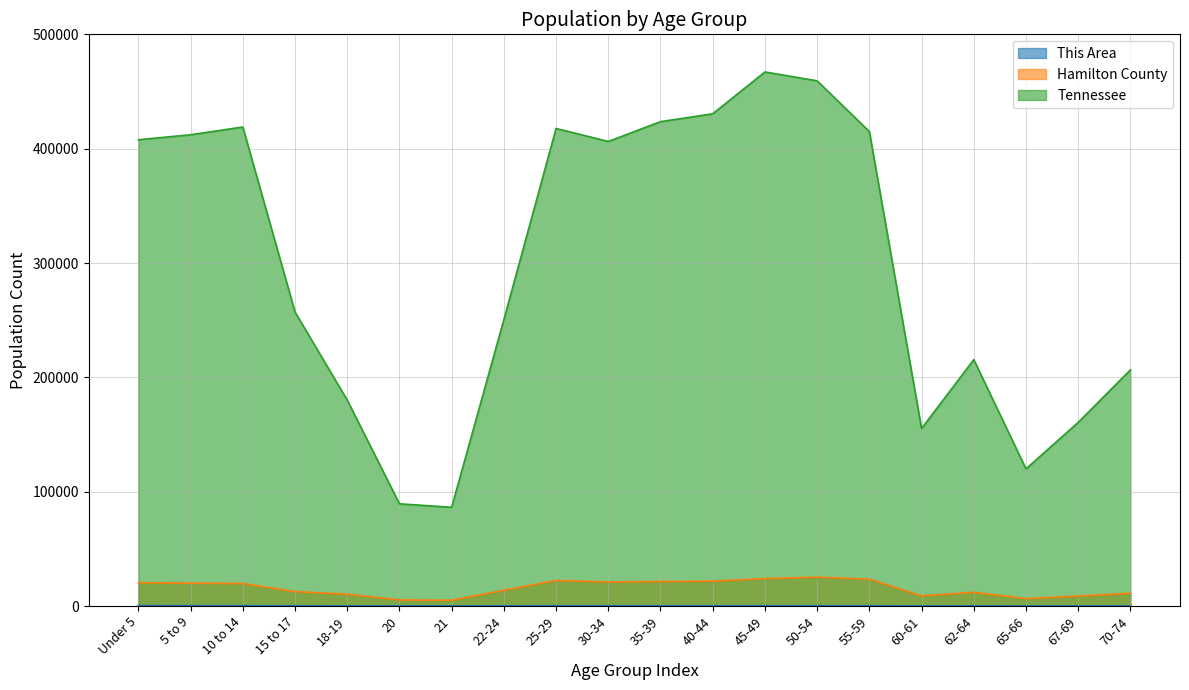

Reading left to right, list all the values displayed in this chart.

This Area: 385	318	313	208	119	65	72	168	259	232	223	190	240	276	229	71	92	52	85	112
Hamilton County: 20365	19988	19662	12596	10322	5311	5054	13742	22296	21027	21419	21746	23980	25210	23497	8866	11967	6461	8632	11180
Tennessee: 407813	412181	418941	257066	180120	89380	86356	250508	417683	406314	423622	430508	467087	459349	414991	155235	215489	119944	160594	206536